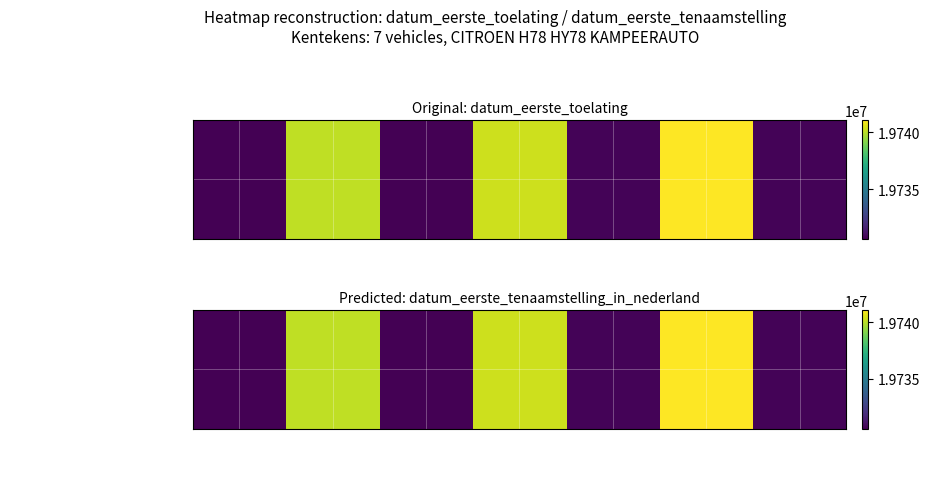

What is the difference between the values at GH82VK and LG32RV?

6